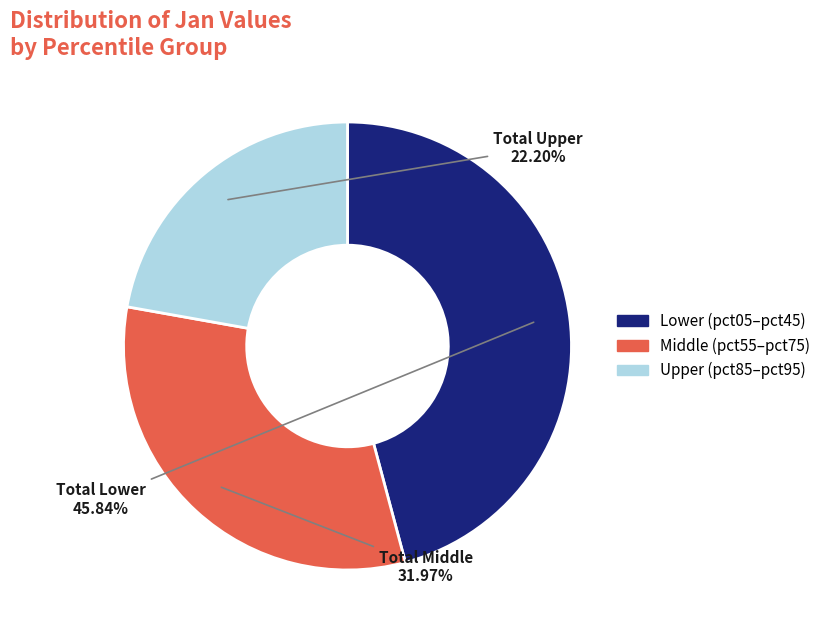

How many slices are in this pie chart?

3